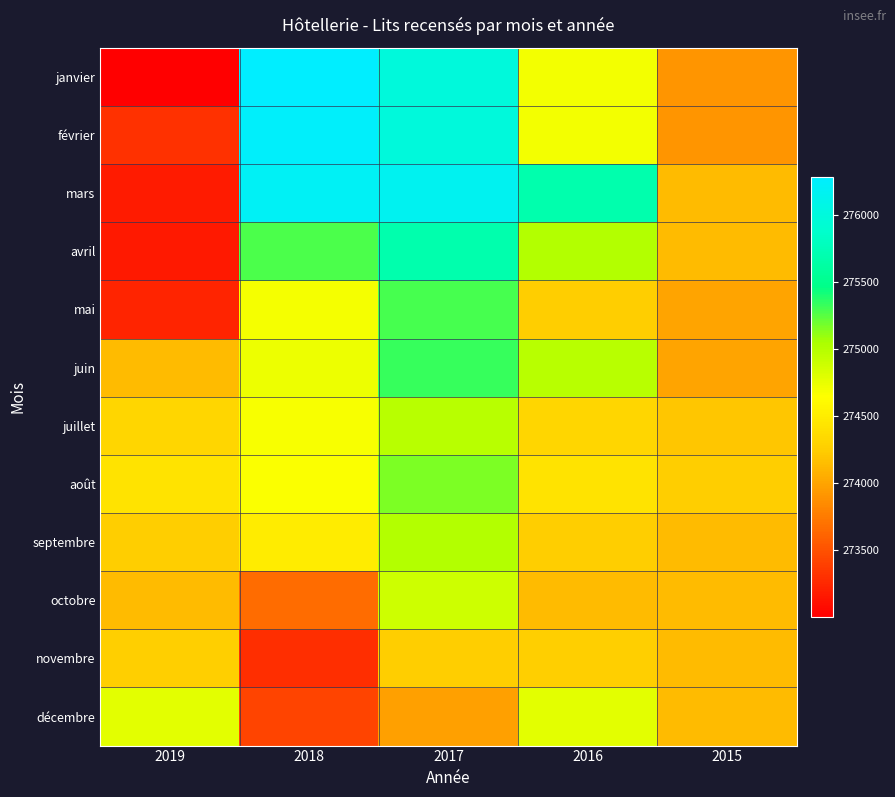

Which series has the largest total across all categories?

mars